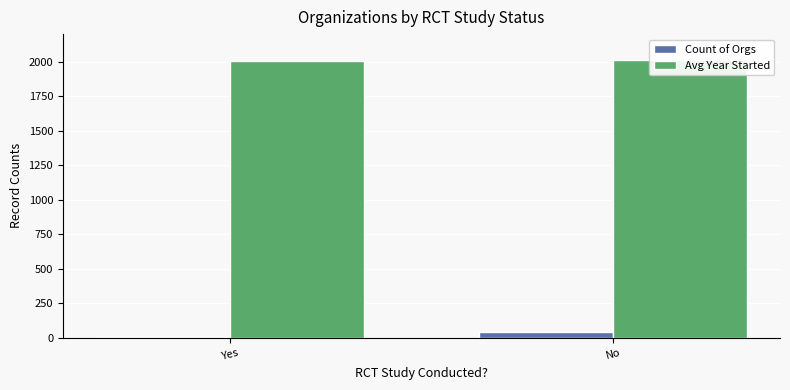

At which category is the sum across all series the highest?

No